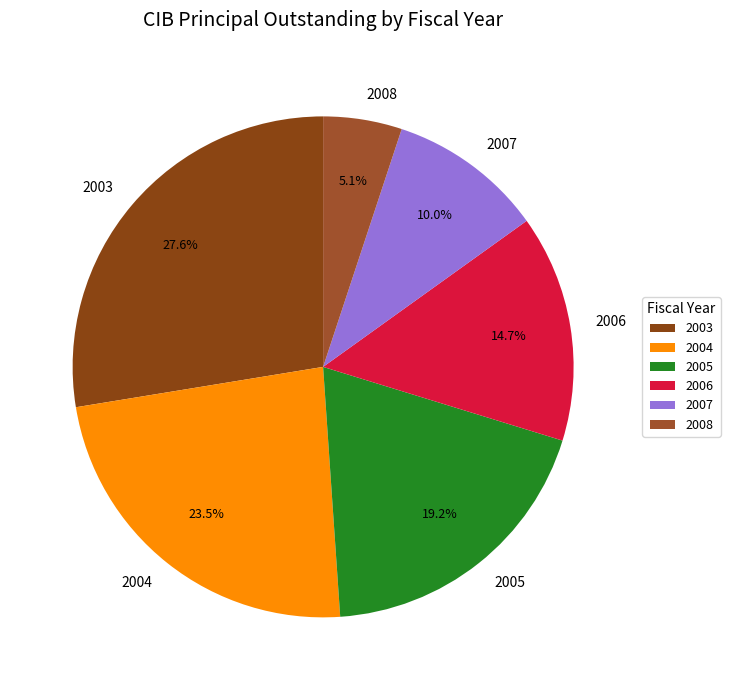

Is 2004 the majority of the pie?

No